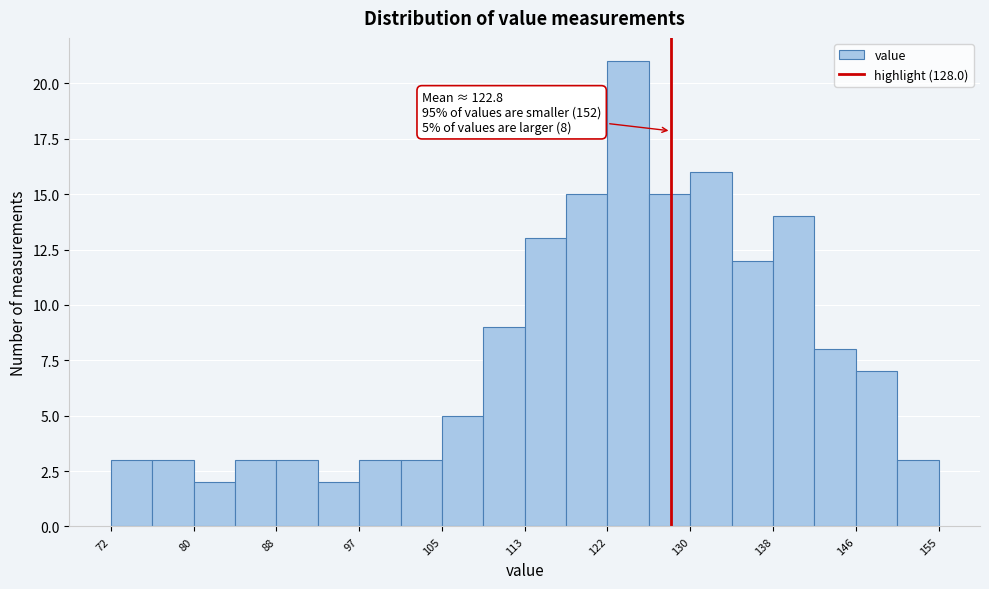

Which range on the x-axis has the tallest bar?

122 to 126